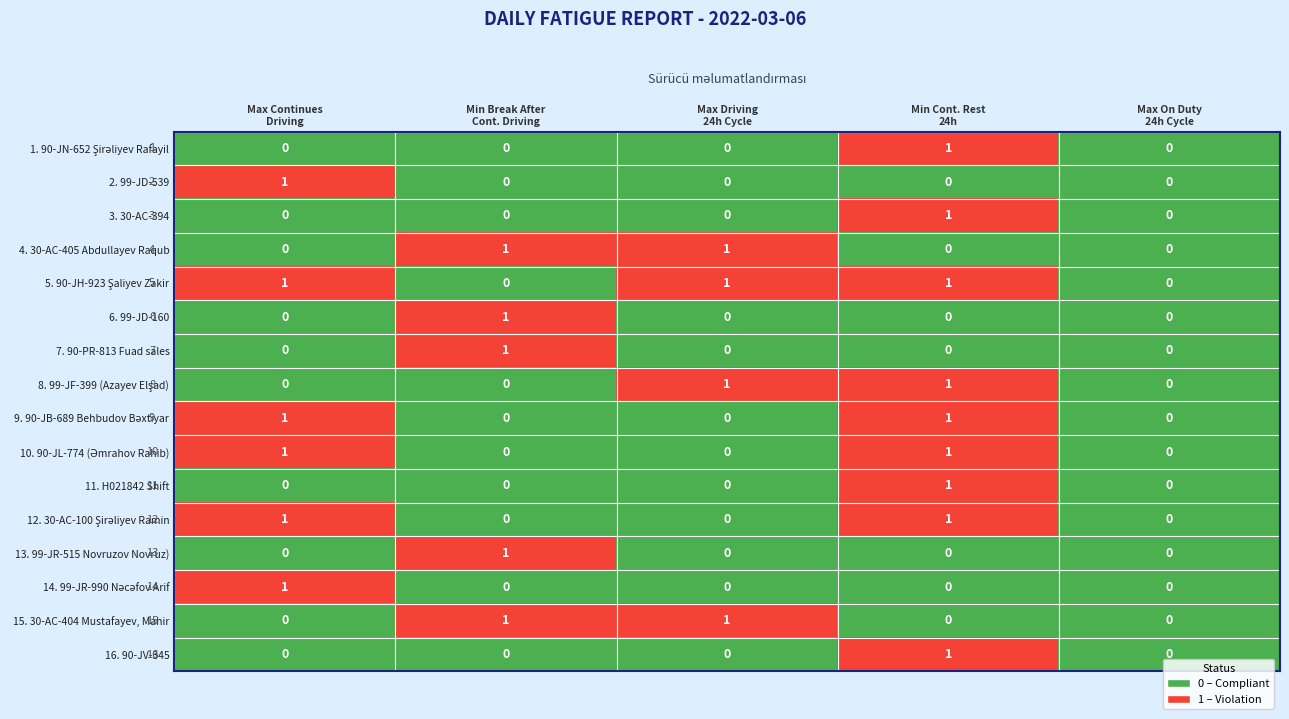

How many values in 7. 90-PR-813 Fuad sales are above zero?

1